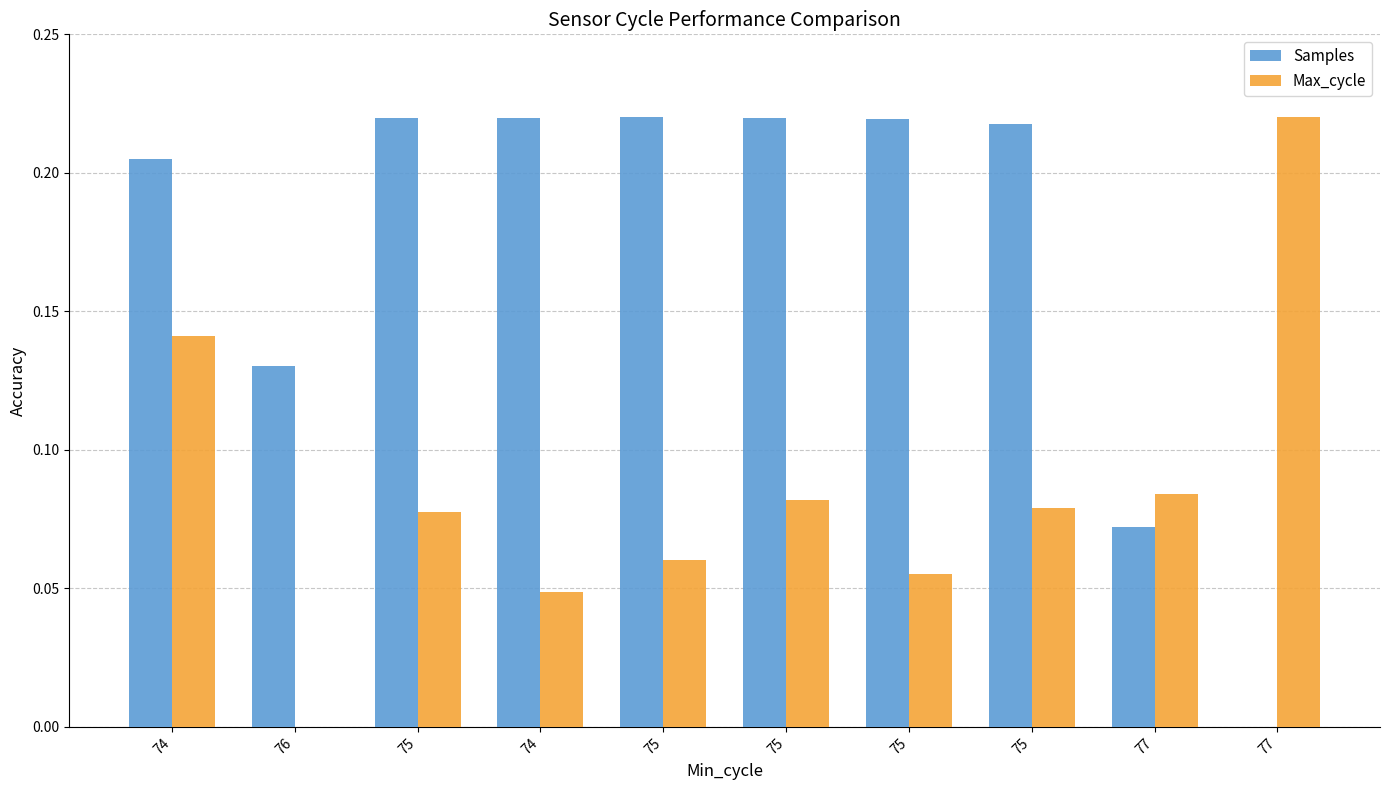

Which series changed the most between 75 and 77?

Samples